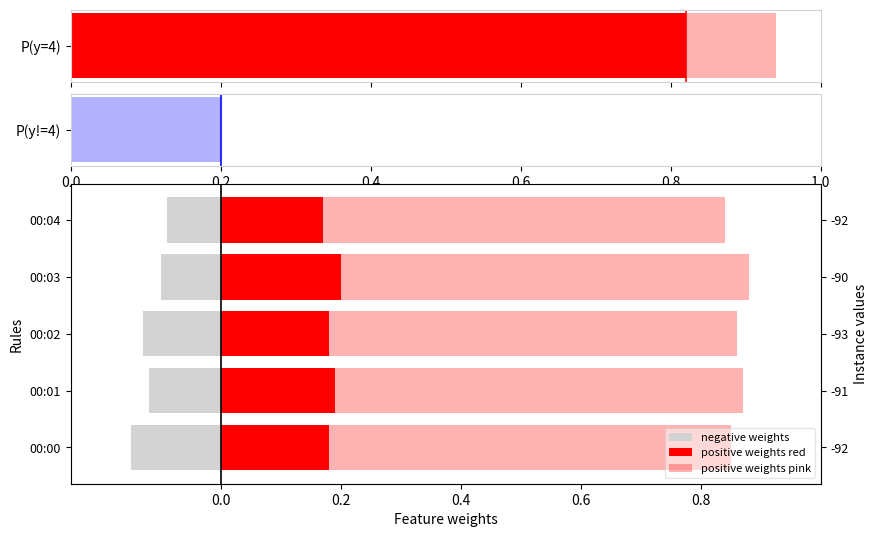

Does the chart contain stacked bars?

No